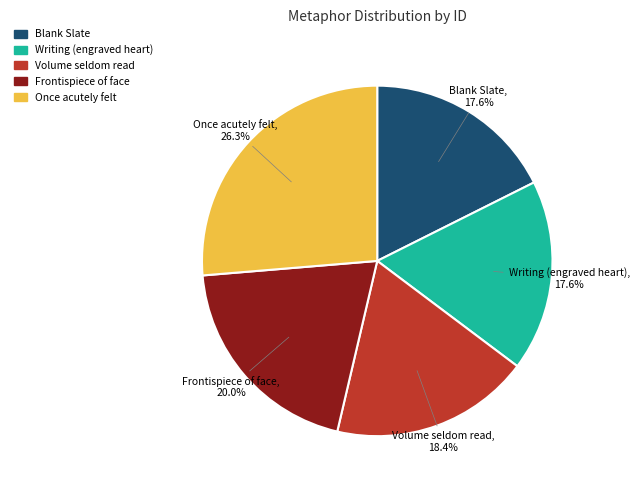

Is it true that Volume seldom read is 6% of the pie?

False